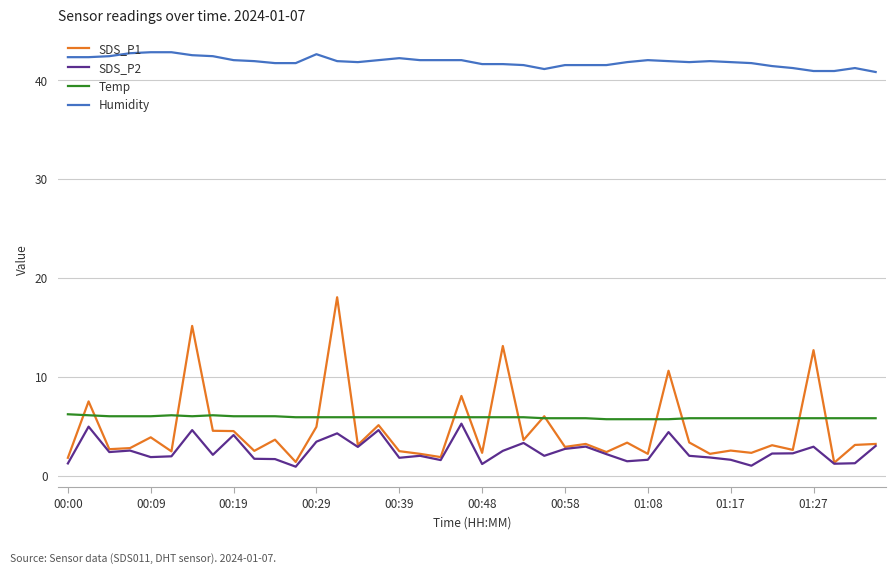

At how many categories does at least one series exceed 8?

40